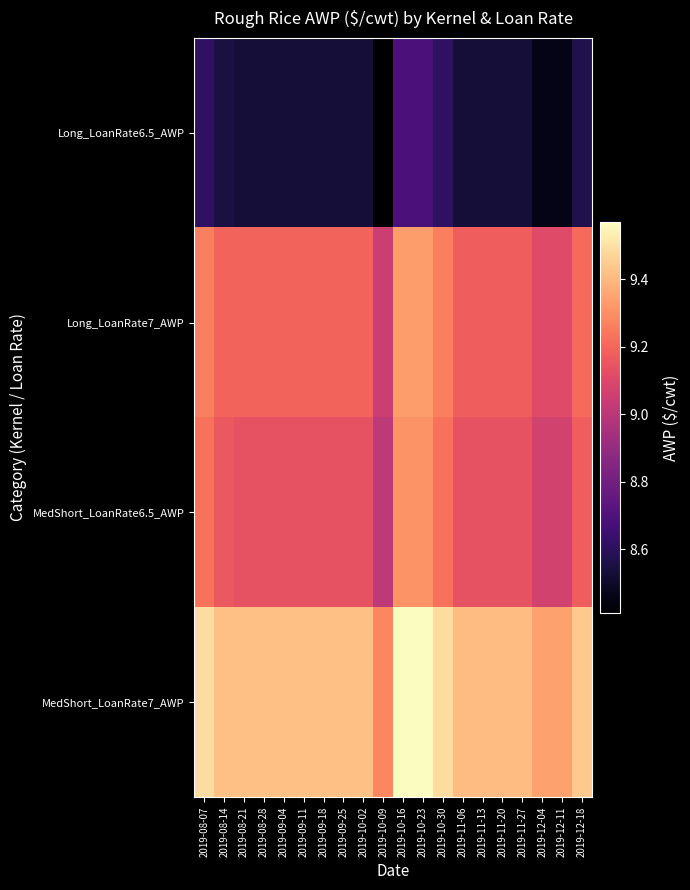

Reading left to right, list all the values displayed in this chart.

Long_LoanRate6.5_AWP: 2019-08-07=8.6	2019-08-14=8.6	2019-08-21=8.5	2019-08-28=8.5	2019-09-04=8.5	2019-09-11=8.5	2019-09-18=8.5	2019-09-25=8.5	2019-10-02=8.5	2019-10-09=8.4	2019-10-16=8.7	2019-10-23=8.7	2019-10-30=8.6	2019-11-06=8.5	2019-11-13=8.5	2019-11-20=8.5	2019-11-27=8.5	2019-12-04=8.5	2019-12-11=8.5	2019-12-18=8.6
Long_LoanRate7_AWP: 2019-08-07=9.3	2019-08-14=9.2	2019-08-21=9.2	2019-08-28=9.2	2019-09-04=9.2	2019-09-11=9.2	2019-09-18=9.2	2019-09-25=9.2	2019-10-02=9.2	2019-10-09=9.1	2019-10-16=9.3	2019-10-23=9.3	2019-10-30=9.3	2019-11-06=9.2	2019-11-13=9.2	2019-11-20=9.2	2019-11-27=9.2	2019-12-04=9.1	2019-12-11=9.1	2019-12-18=9.2
MedShort_LoanRate6.5_AWP: 2019-08-07=9.2	2019-08-14=9.2	2019-08-21=9.1	2019-08-28=9.1	2019-09-04=9.1	2019-09-11=9.1	2019-09-18=9.1	2019-09-25=9.1	2019-10-02=9.1	2019-10-09=9.0	2019-10-16=9.3	2019-10-23=9.3	2019-10-30=9.2	2019-11-06=9.1	2019-11-13=9.1	2019-11-20=9.1	2019-11-27=9.1	2019-12-04=9.1	2019-12-11=9.1	2019-12-18=9.2
MedShort_LoanRate7_AWP: 2019-08-07=9.5	2019-08-14=9.4	2019-08-21=9.4	2019-08-28=9.4	2019-09-04=9.4	2019-09-11=9.4	2019-09-18=9.4	2019-09-25=9.4	2019-10-02=9.4	2019-10-09=9.3	2019-10-16=9.6	2019-10-23=9.6	2019-10-30=9.5	2019-11-06=9.4	2019-11-13=9.4	2019-11-20=9.4	2019-11-27=9.4	2019-12-04=9.3	2019-12-11=9.3	2019-12-18=9.4